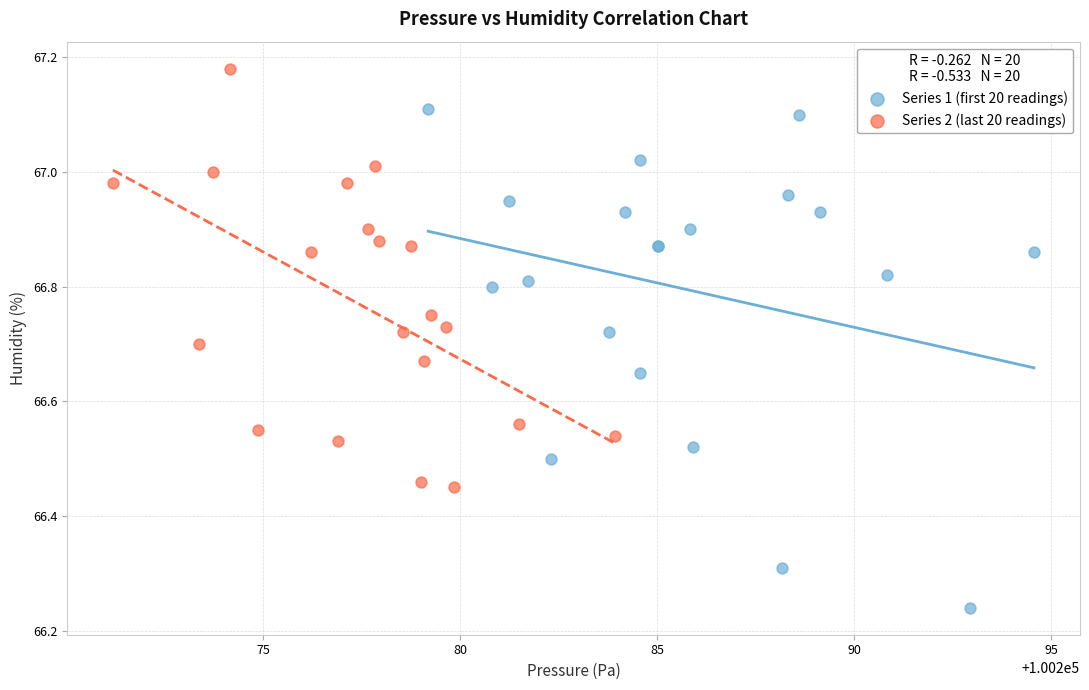

Which series has the widest spread of Y values?

Series 1 (first 20 readings)